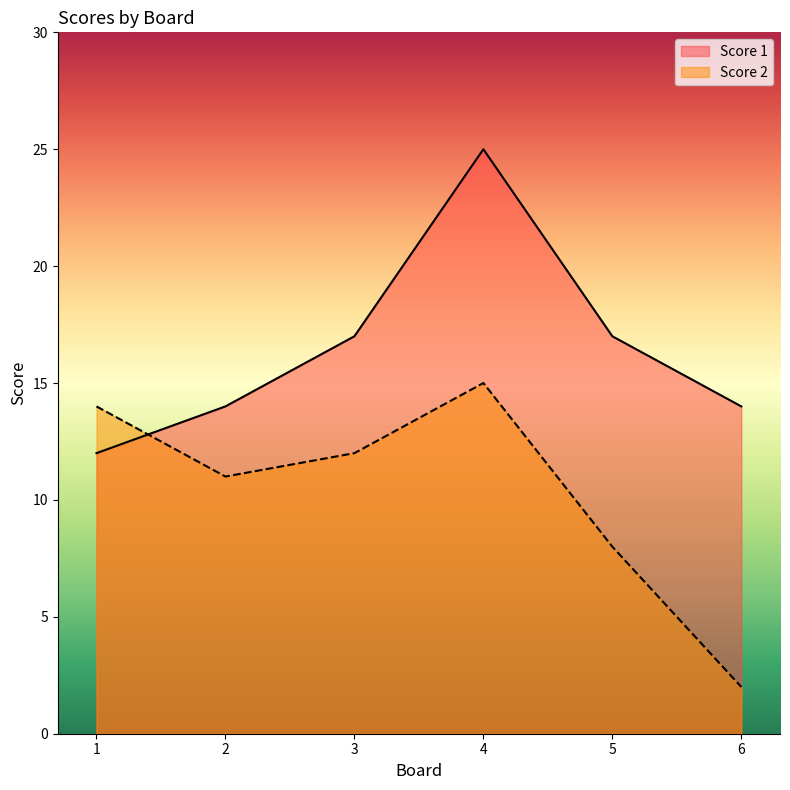

After their last crossing, which series has the higher values: Score 1 or Score 2?

Score 1